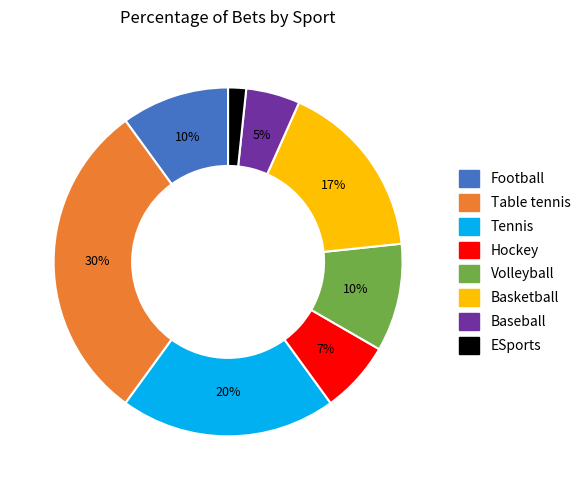

How many slices are in this pie chart?

8